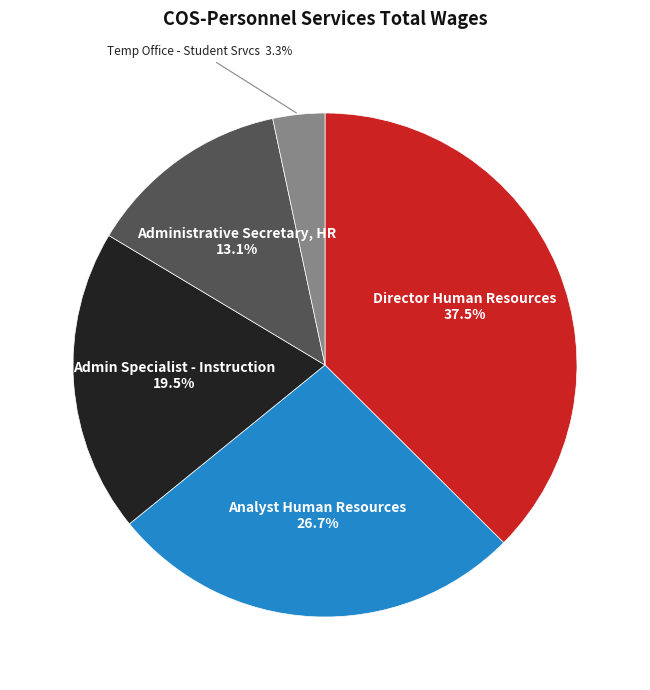

True or false: Admin Specialist - Instruction accounts for 32% of the total.

False